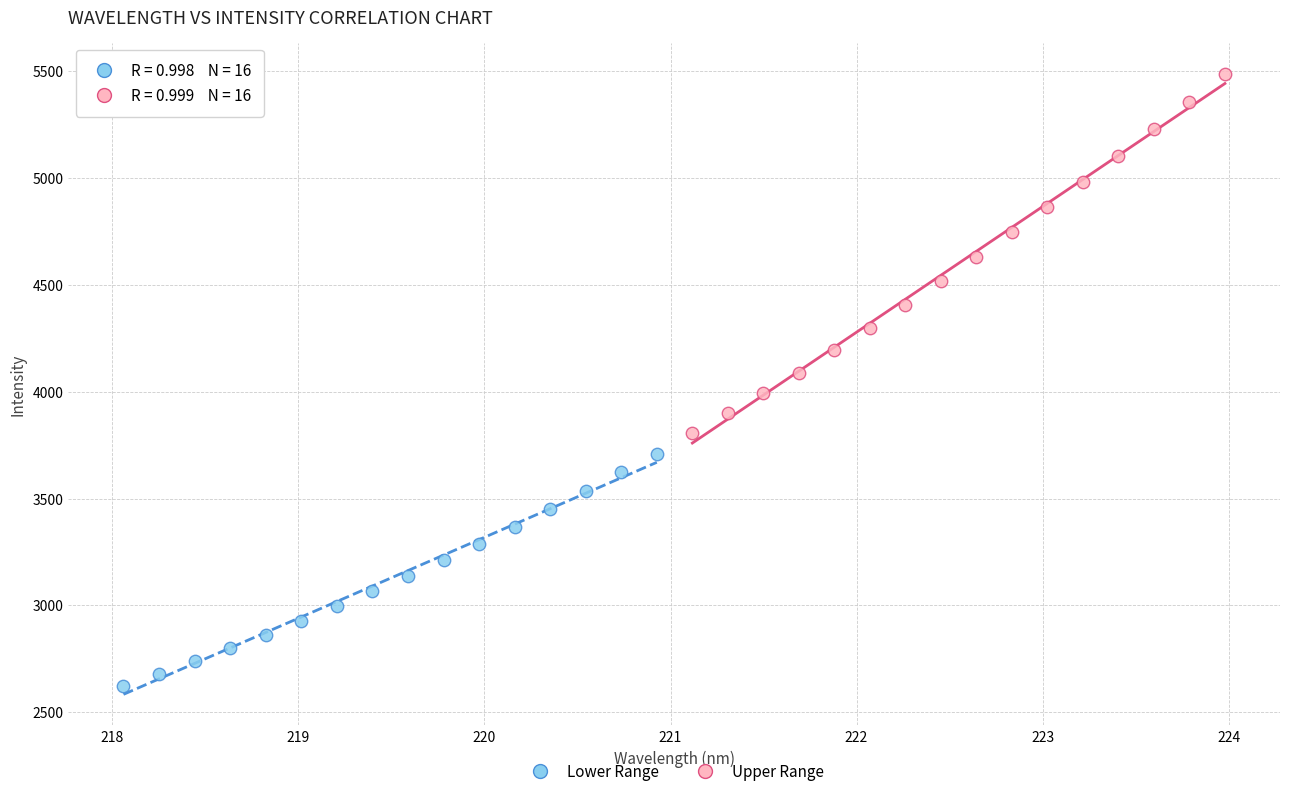

Which series reaches the maximum Y coordinate?

Upper Range